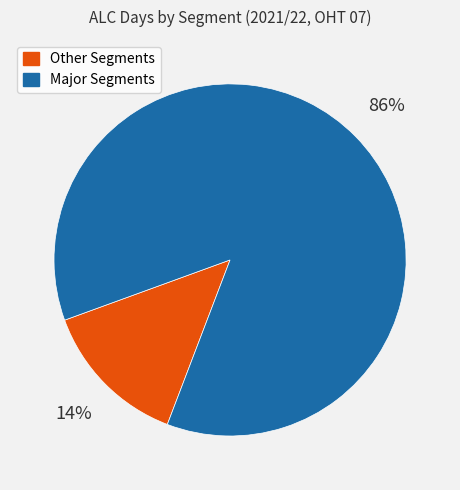

Is there a majority slice in this chart?

Yes